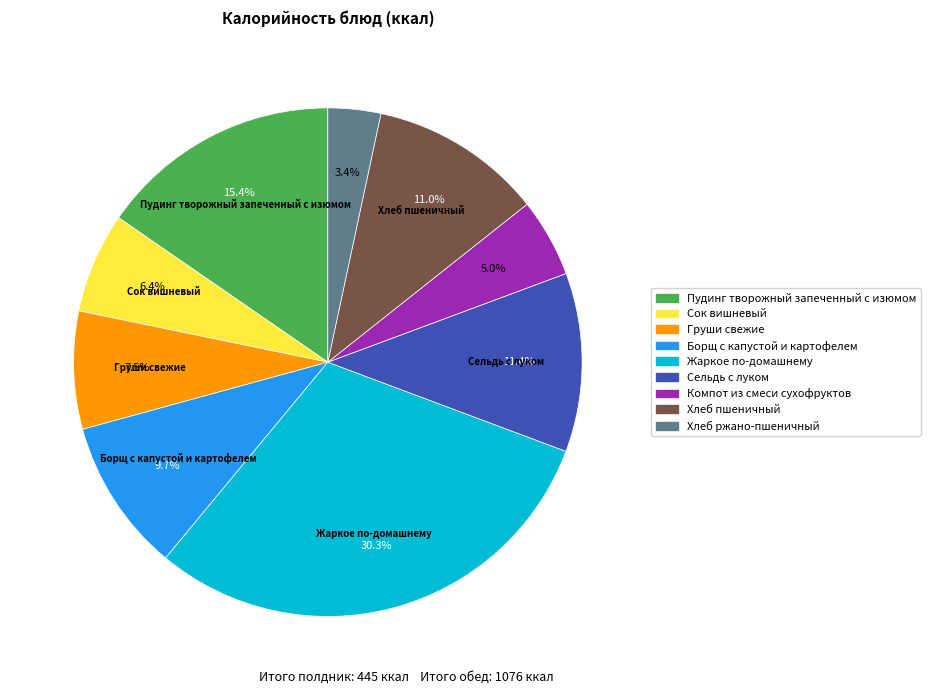

What is the largest slice in the pie chart?

Жаркое по-домашнему